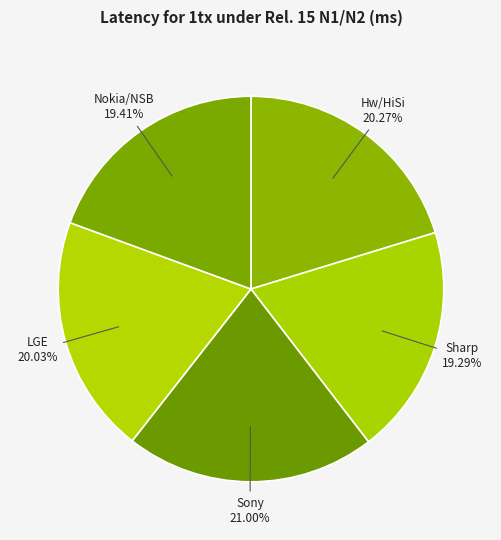

To the nearest percent, what portion does Nokia/NSB represent?

19%